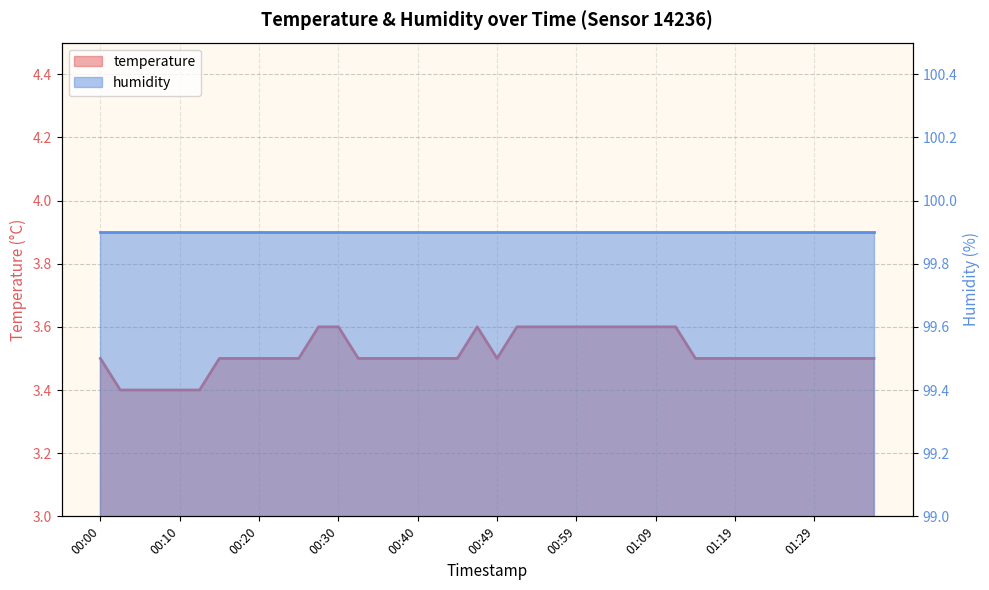

What is the label of the 8th point from the right?

01:19